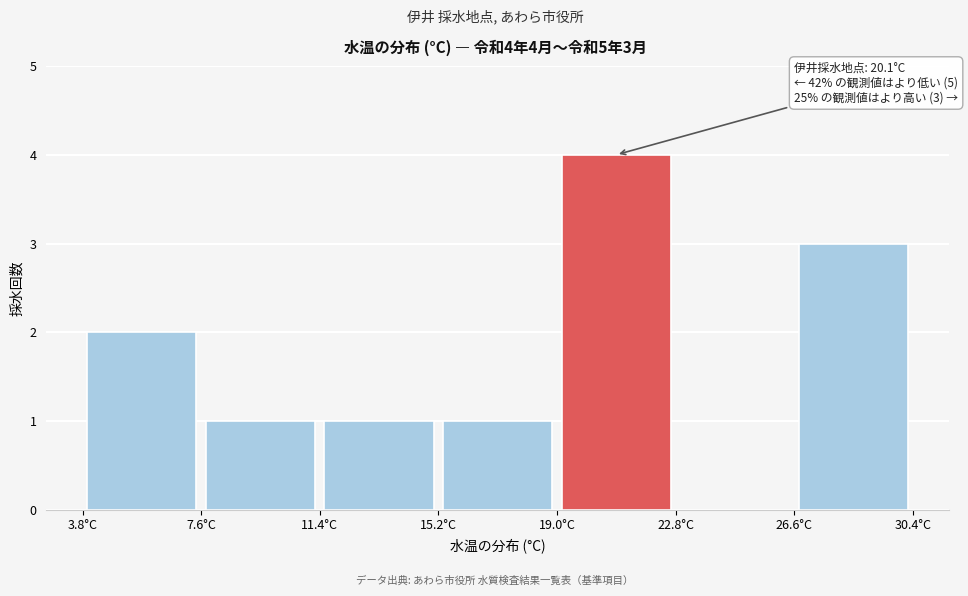

Which range on the x-axis has the tallest bar?

19.0 to 22.8